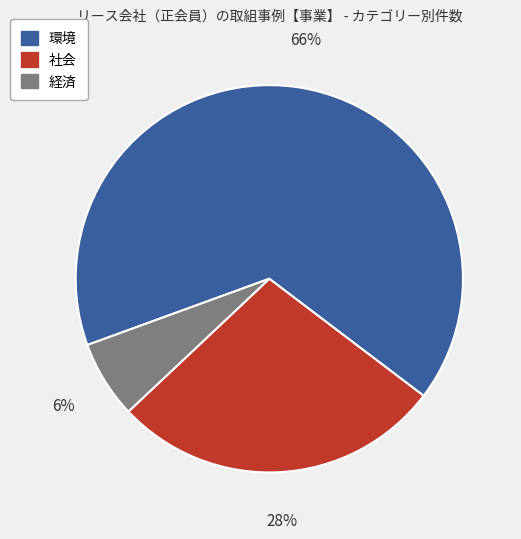

The 経済 slice represents 14% of the pie. True or false?

False